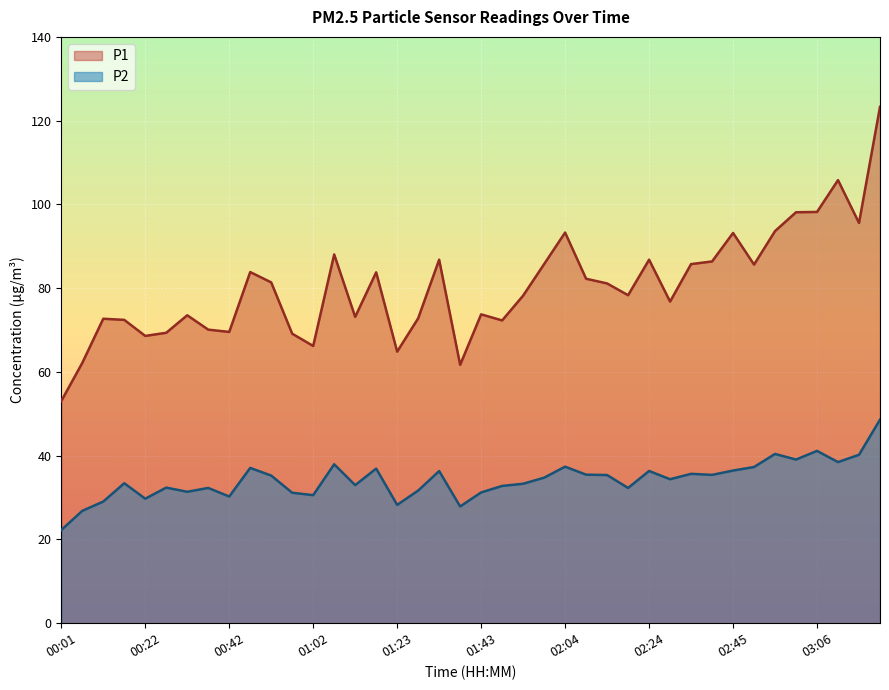

Which series has the widest spread of values?

P1